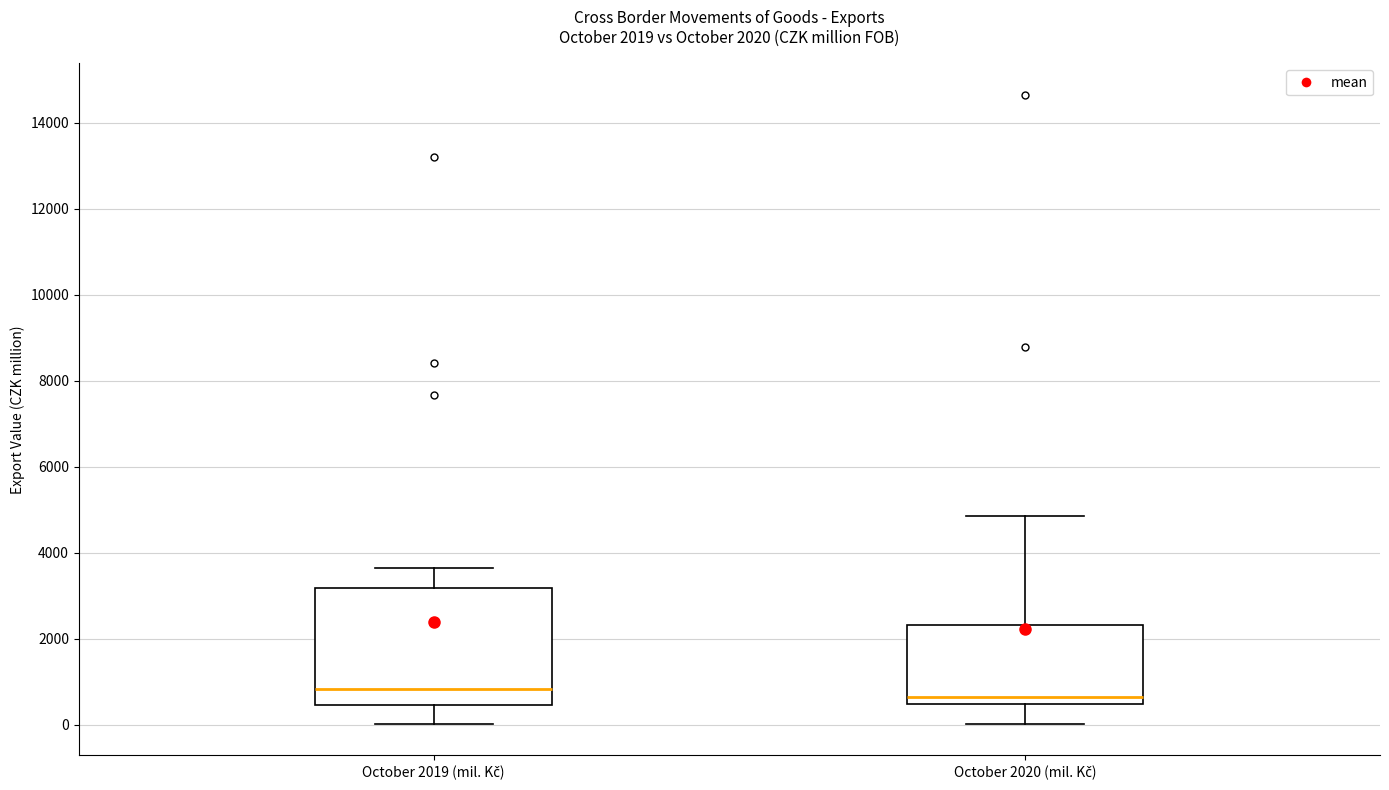

Which box is the tallest, from its lower edge to its upper edge?

October 2019 (mil. Kč)